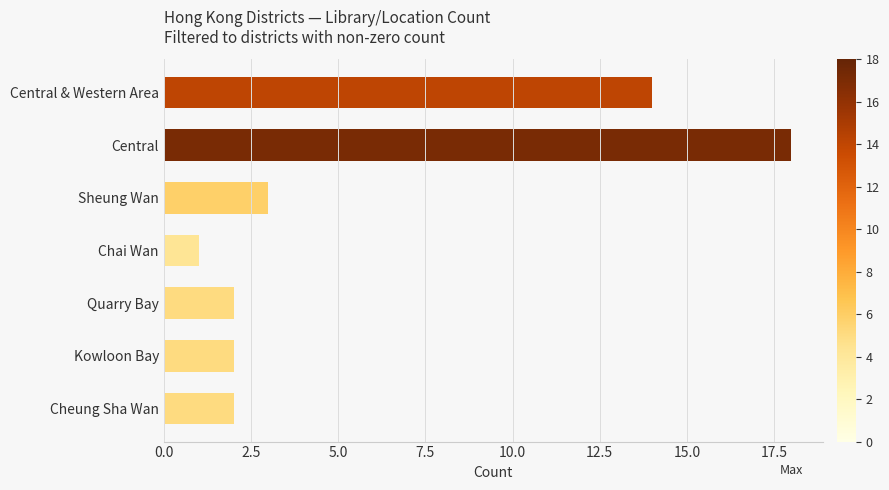

What is the average value?

6